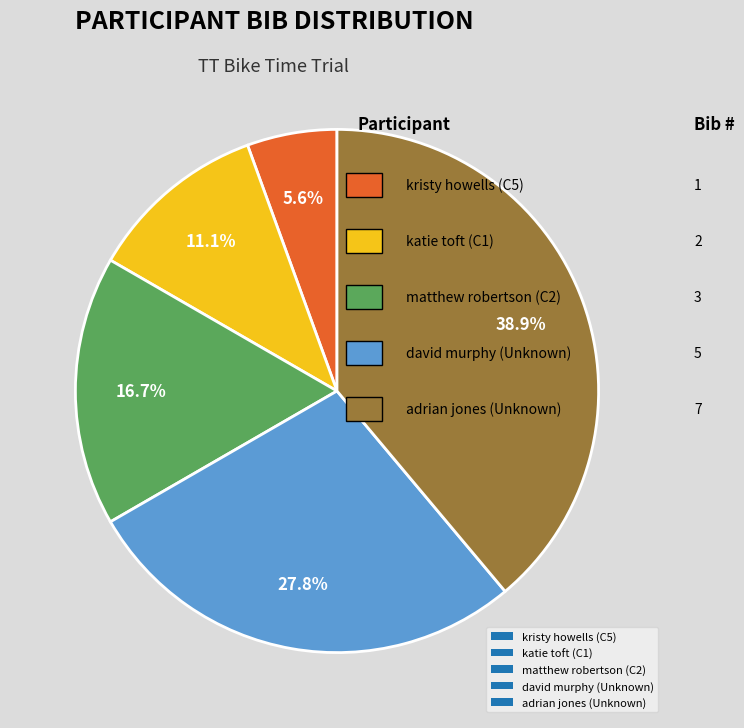

Which slice is the largest?

adrian jones (Unknown)